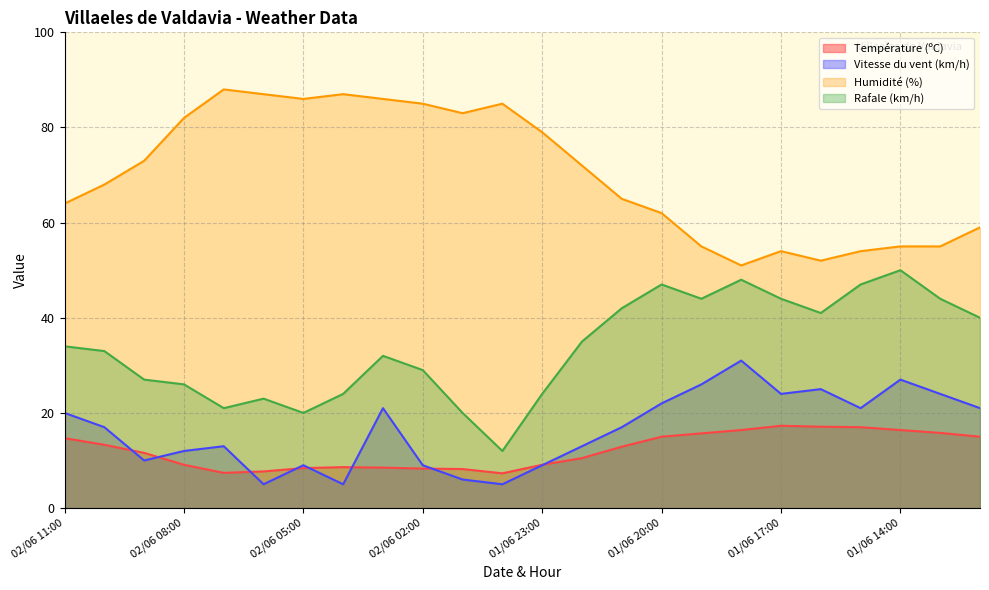

List the series in order of their peak value, lowest first.

Température (ºC), Vitesse du vent (km/h), Rafale (km/h), Humidité (%)